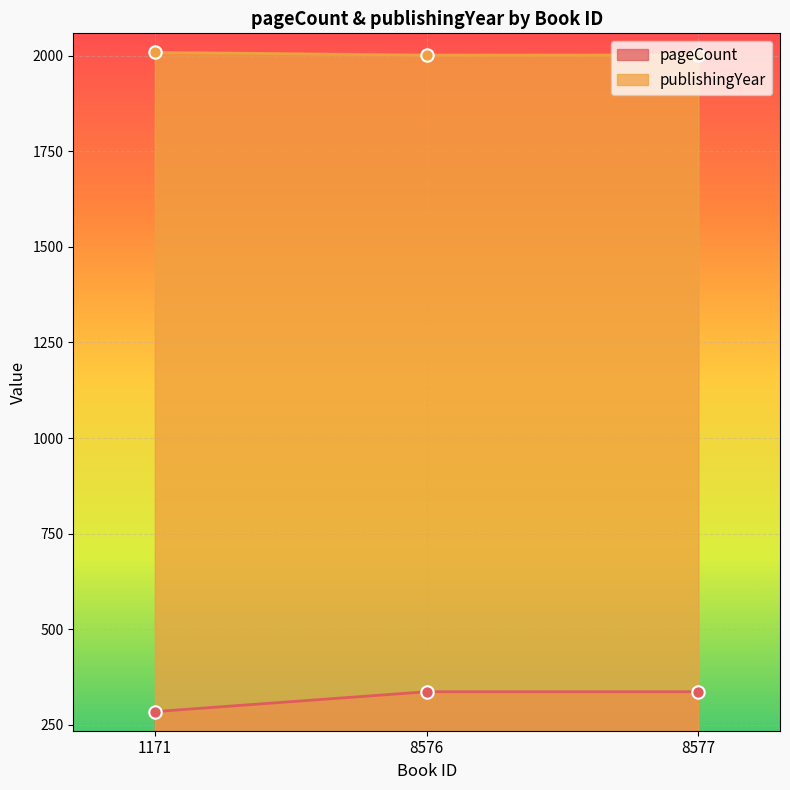

Is the value of pageCount at 1171 greater than the value of publishingYear at 8577?

No